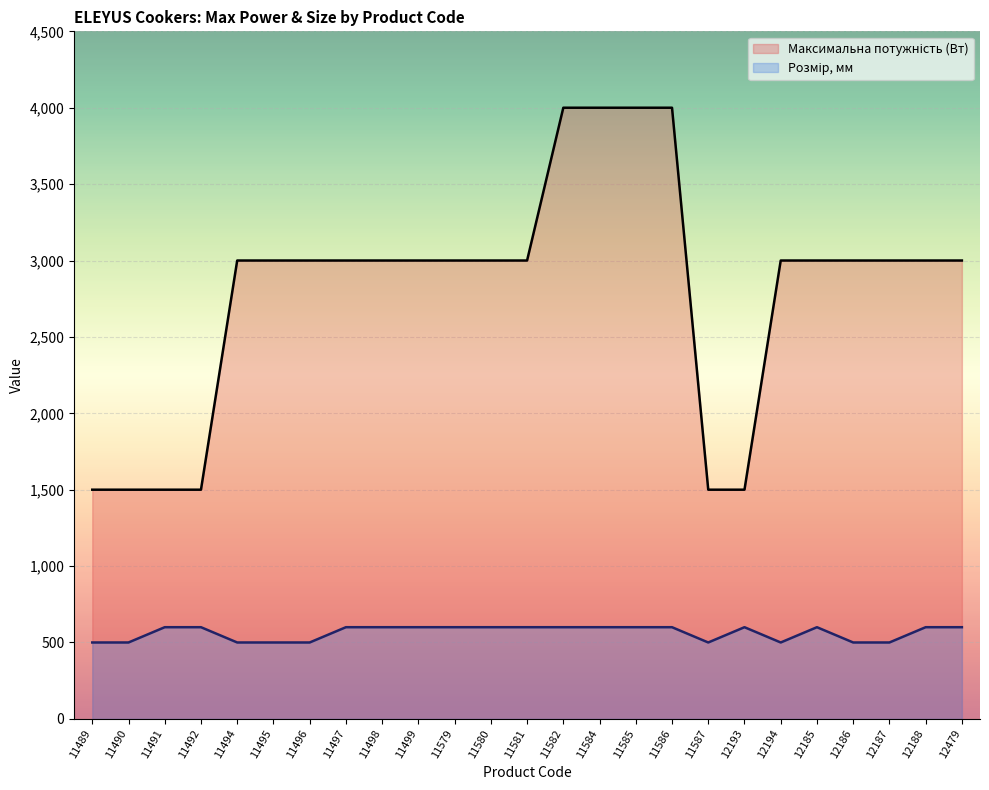

Which has a higher value, 12188 or 11491?

12188